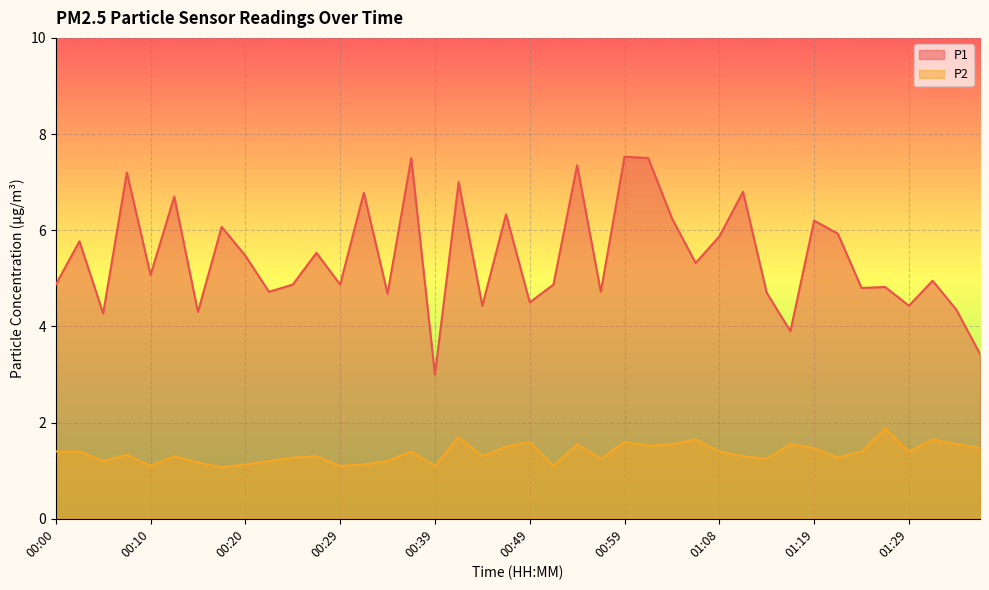

Rank the series by their average value, from lowest to highest.

P2, P1